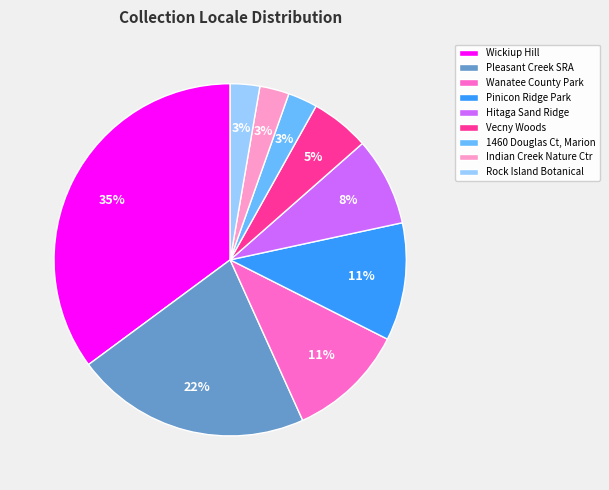

What percentage is the Pinicon Ridge Park slice, to the nearest percent?

11%